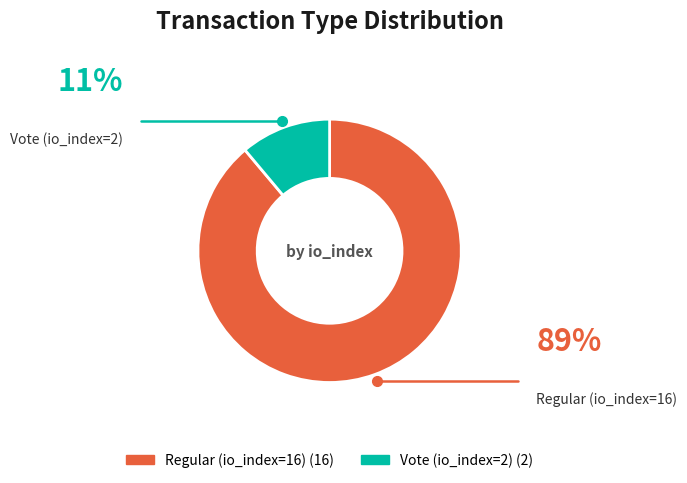

How many segments does this pie chart have?

2